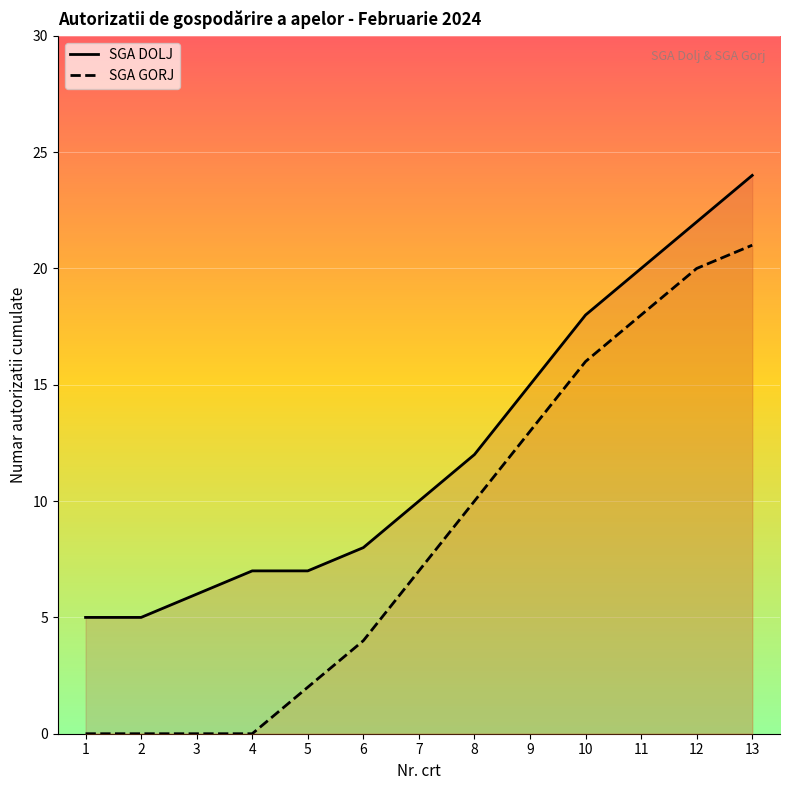

What is the difference between the maximum and minimum values in the SGA DOLJ series?

19